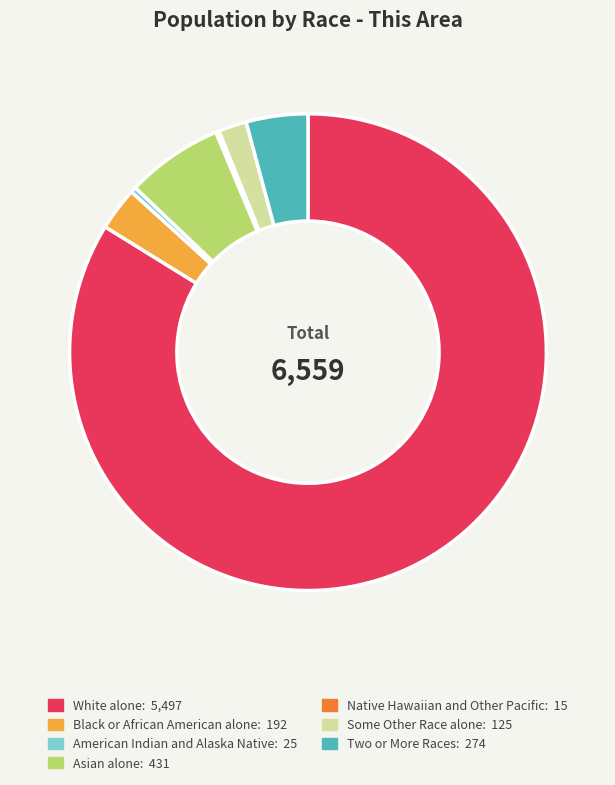

What is the ratio of the value at Black or African American alone to the value at Two or More Races?

0.7